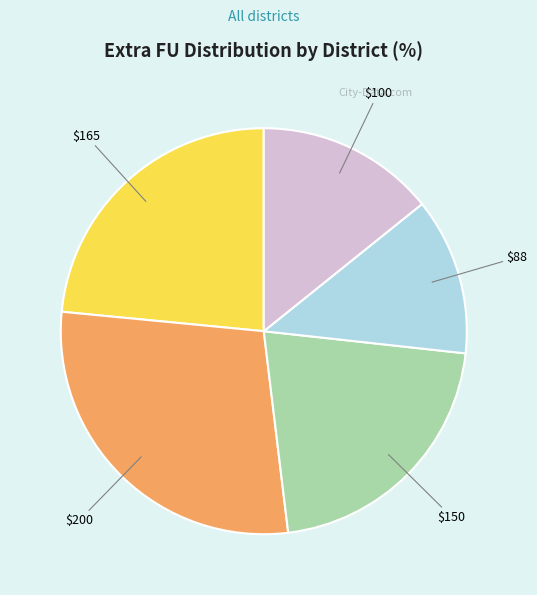

Is there any slice that represents more than half of the pie?

No